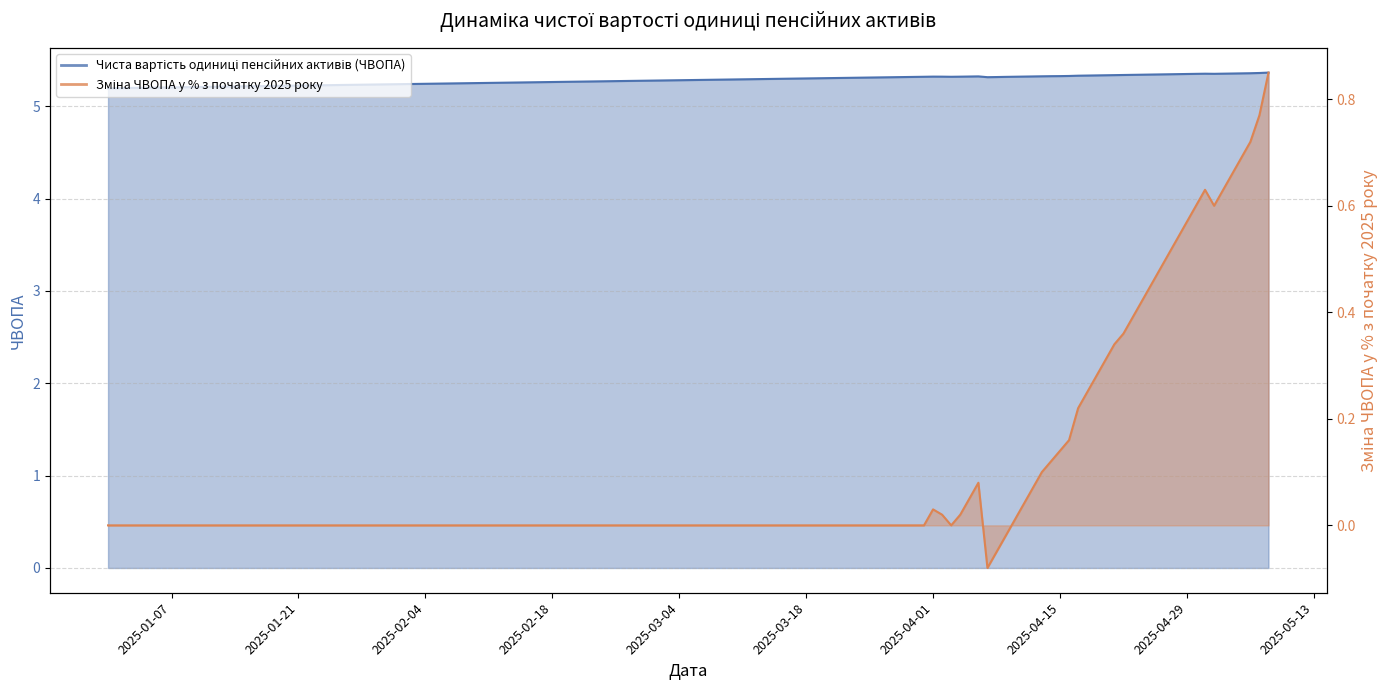

Which series has the largest range (max minus min)?

Зміна ЧВОПА у % з початку 2025 року